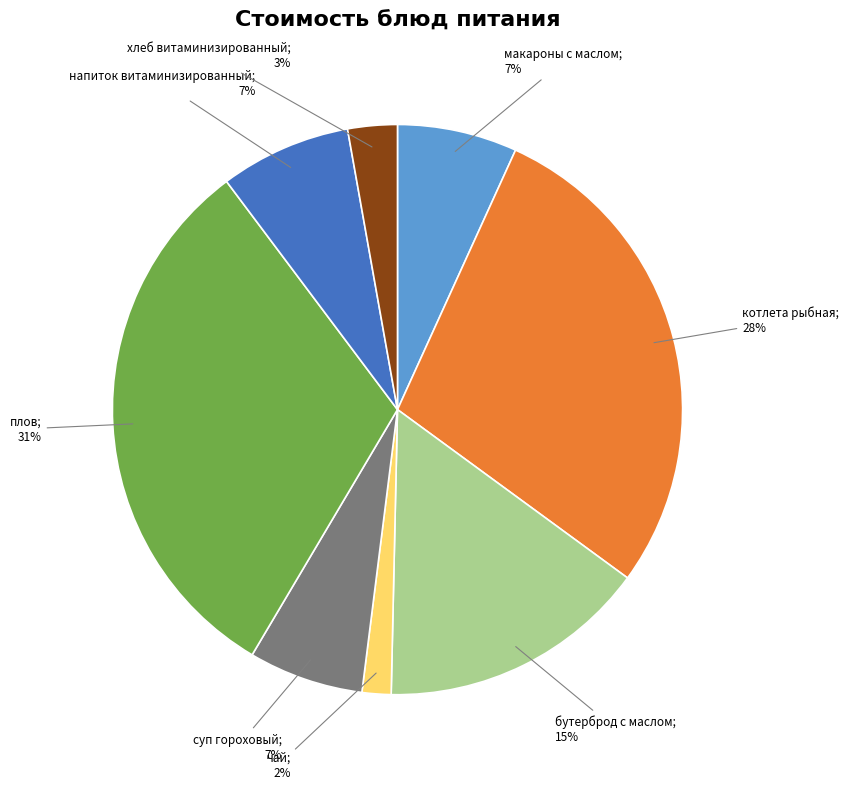

Does any single category account for the majority?

No